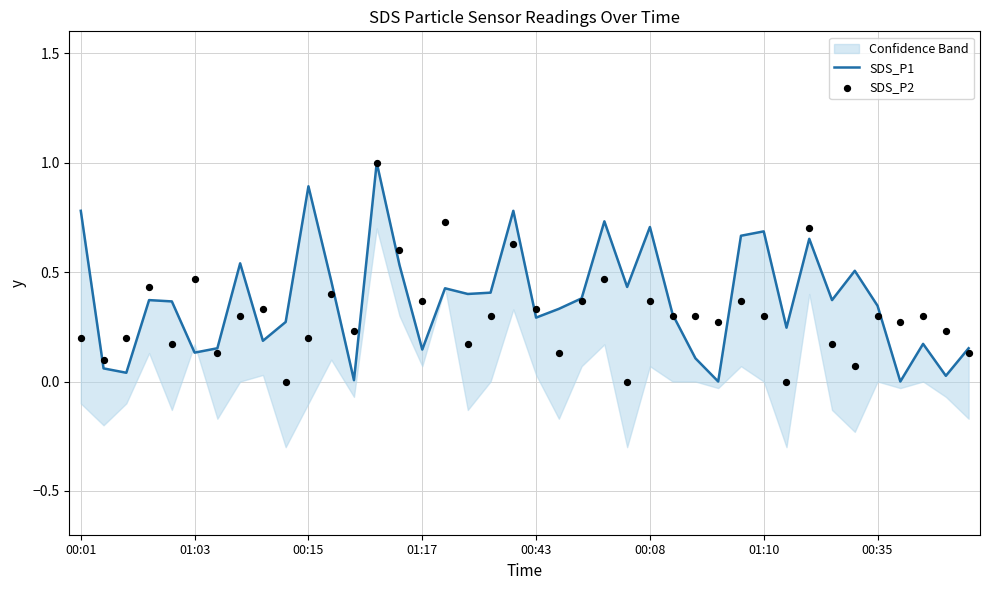

Which series has the largest total across all categories?

SDS_P1